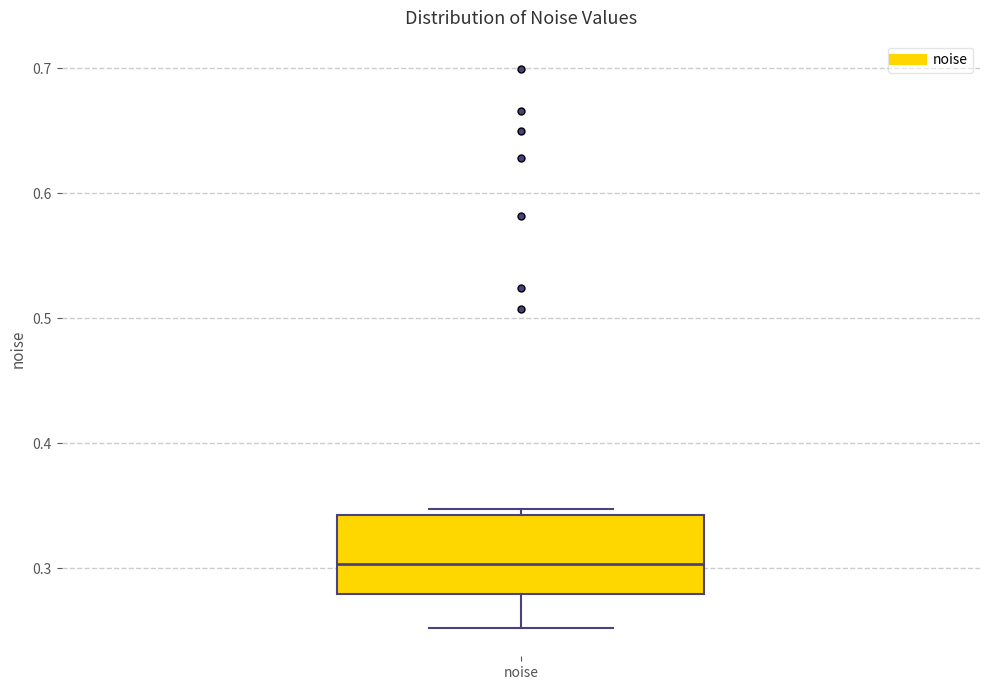

Where does the median line of the box for noise sit on the y-axis? The values are not printed on the chart, so give them approximately, as read against the axis.

0.30